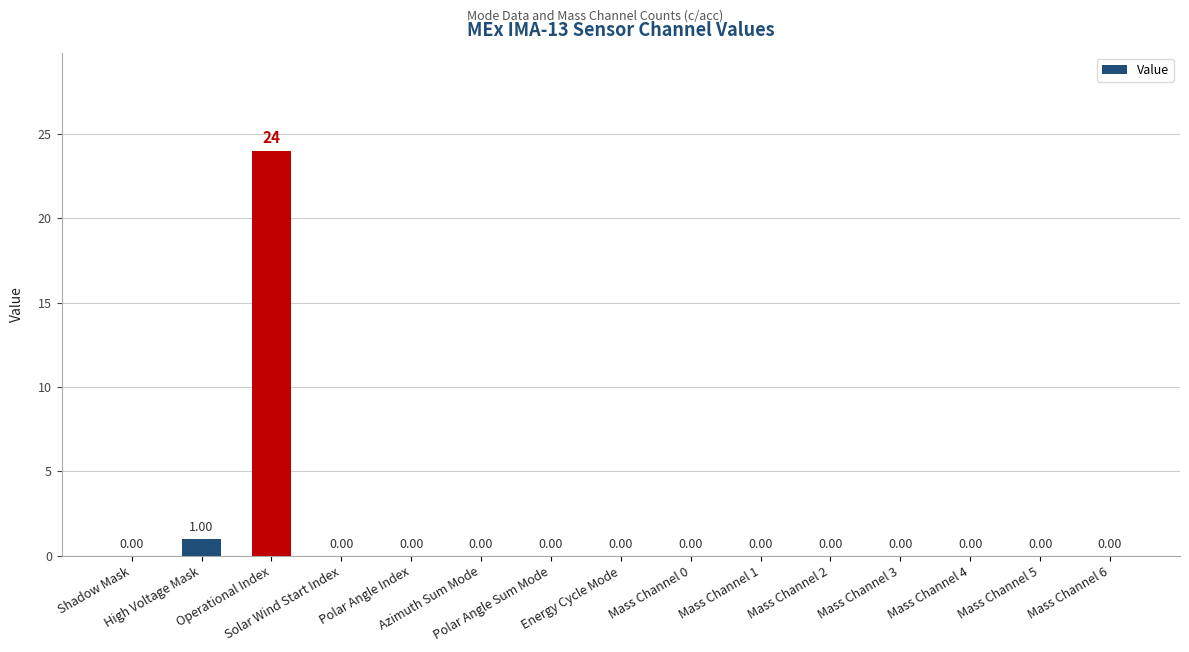

Reading left to right, extract all data points from this chart.

0	1	24	0	0	0	0	0	0	0	0	0	0	0	0